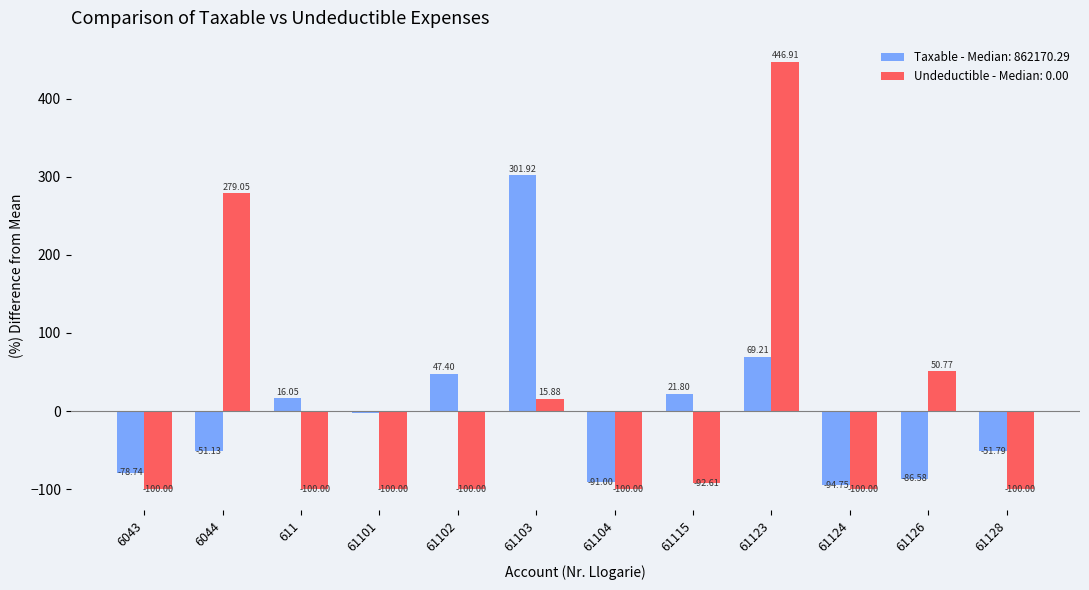

How many data points in Taxable - Median: 862170.29 are above -2?

5